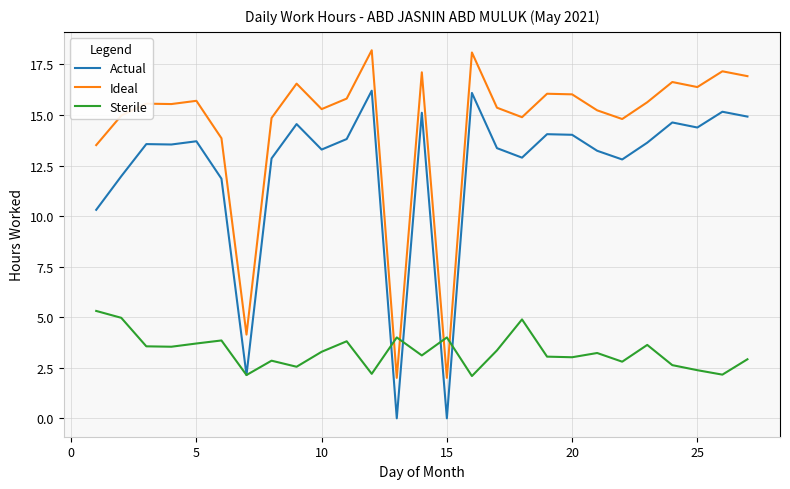

What is the lowest value of the Sterile series?

2.1